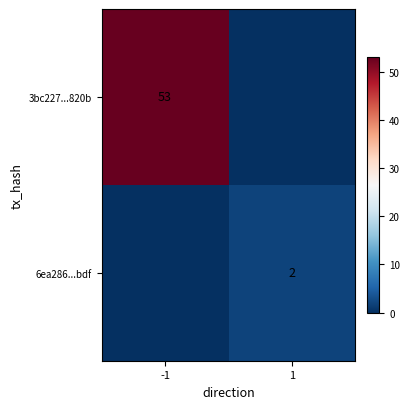

Which label corresponds to the largest value in the chart?

-1